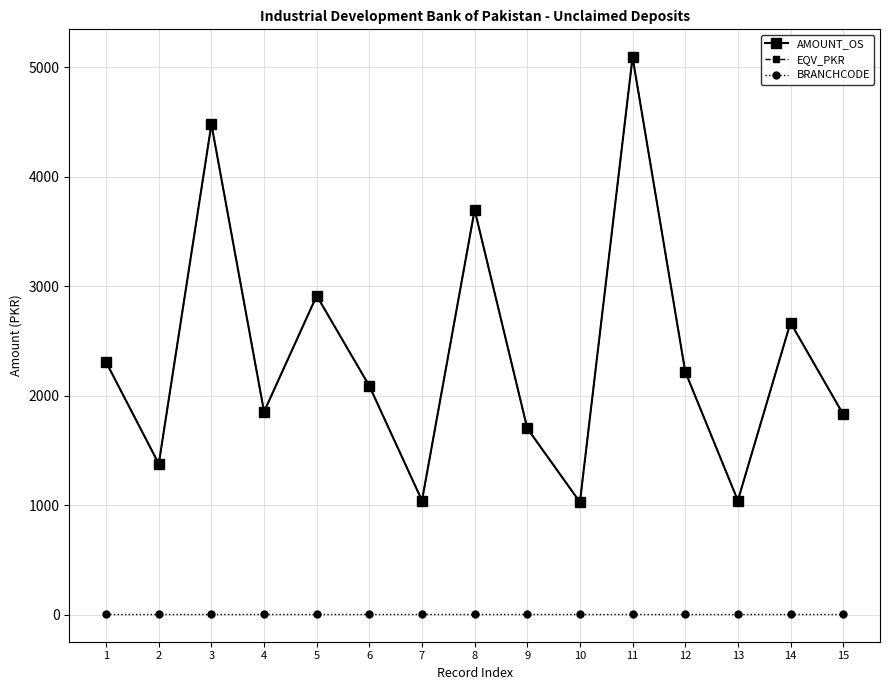

How many lines are shown in the chart?

3